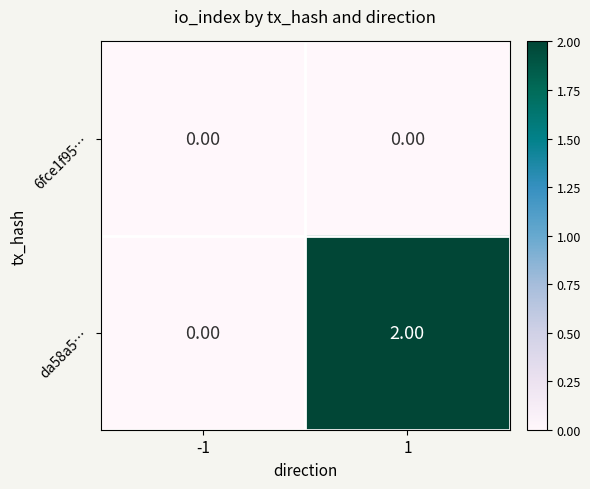

Is the value of da58a5… at 1 greater than the value of 6fce1f95… at 1?

Yes